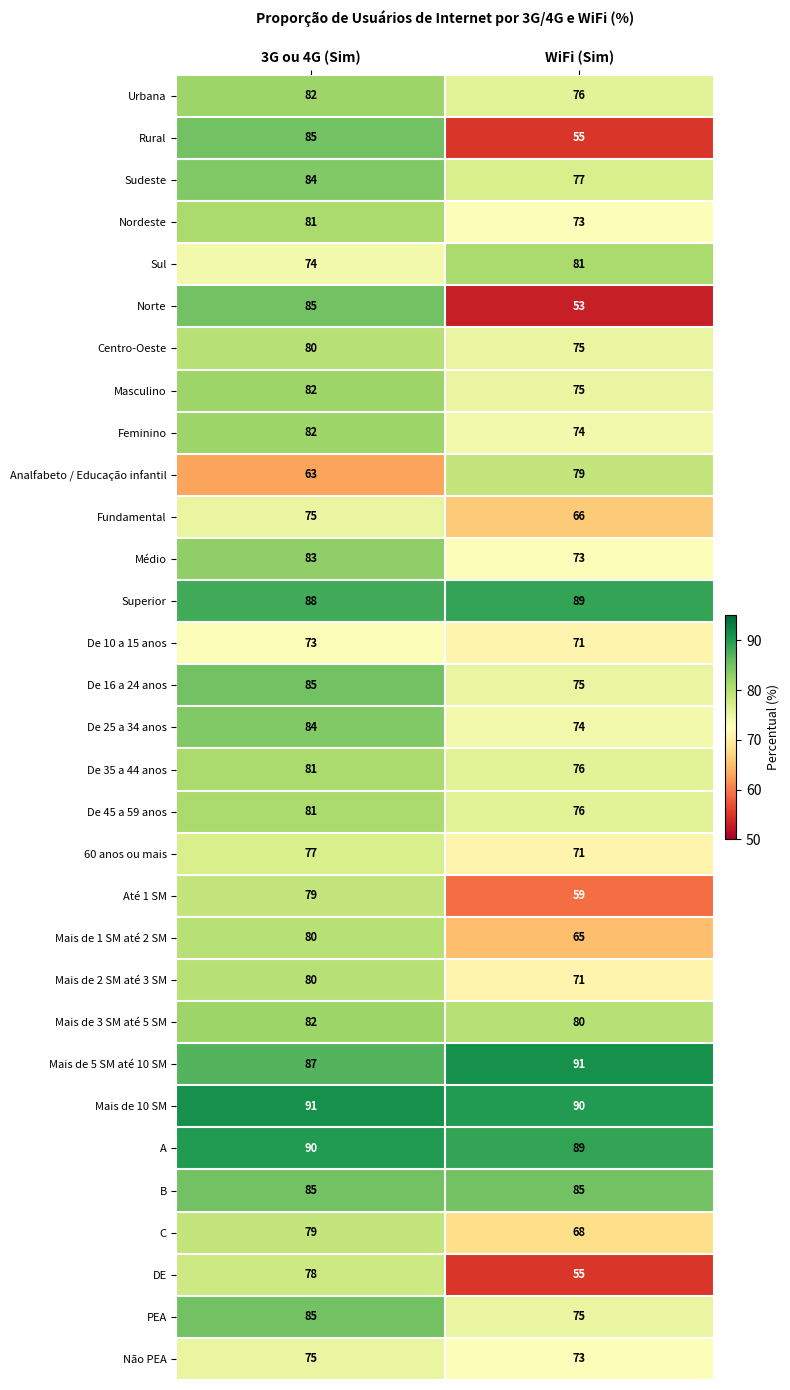

Where is Mais de 5 SM até 10 SM nearest to the value 89?

3G ou 4G (Sim)